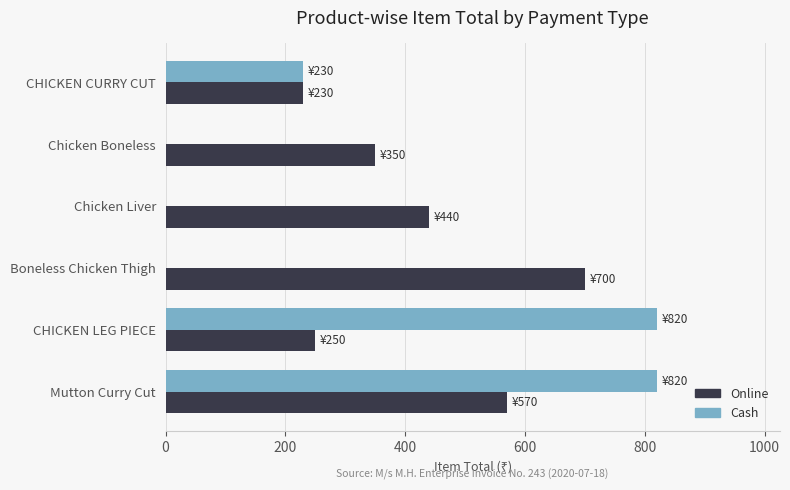

Between Chicken Boneless and Mutton Curry Cut, which series saw the biggest shift?

Cash